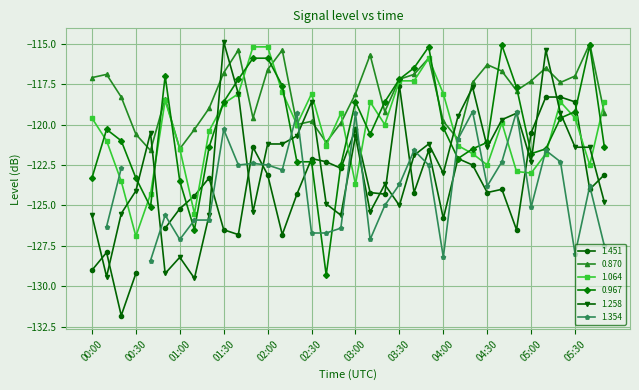

How many intersections are there between 1.258 and 1.064?

9